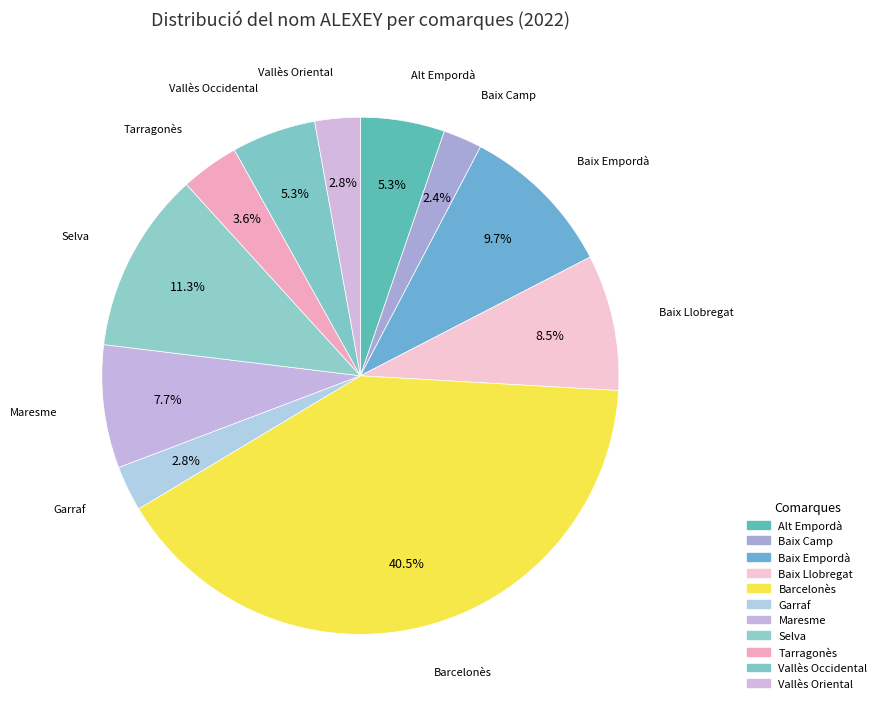

Count the number of slices in the pie.

11